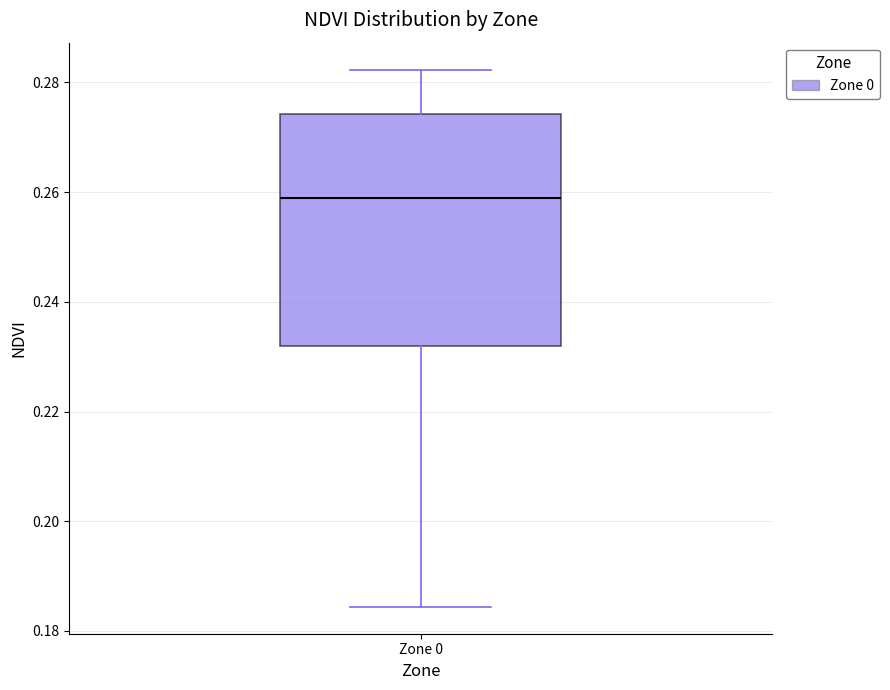

Transcribe this box plot: give where the median line is, the range the box spans, and where the two whiskers end, as read against the y-axis. The values are not printed on the chart, so give them approximately, as read against the axis.

median 0.258, box 0.232 to 0.274, whiskers 0.184 to 0.282